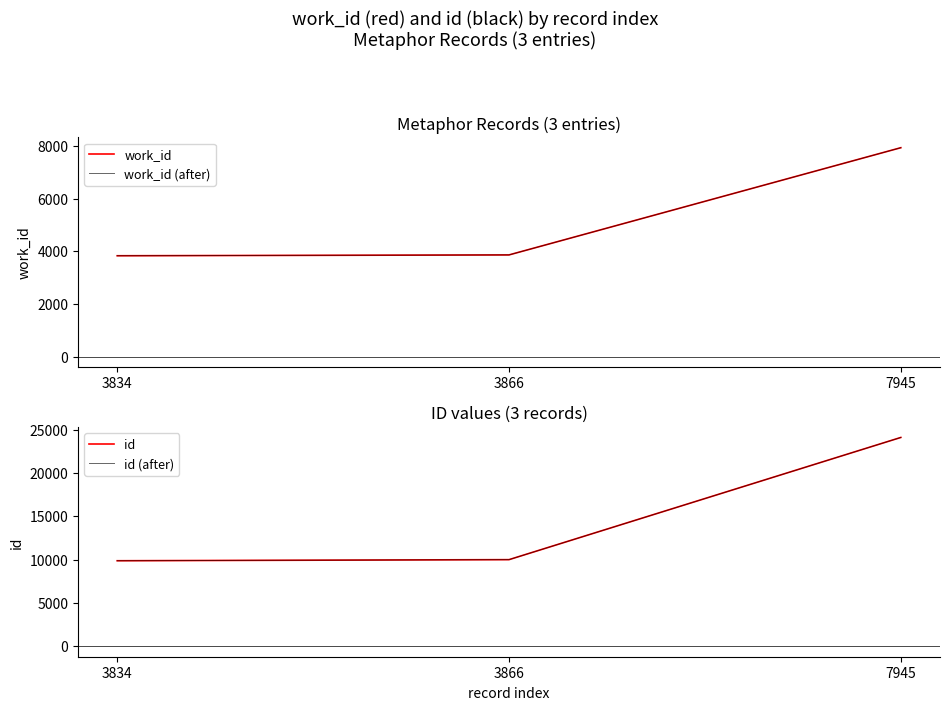

At 3834, list the series in order from largest to smallest.

id, id (after), work_id, work_id (after)